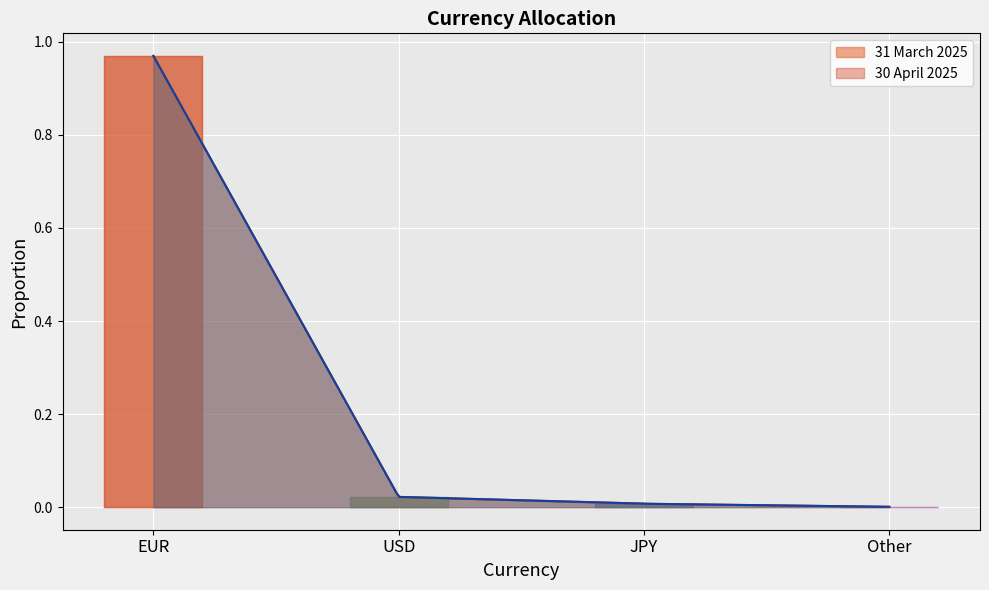

Reading right to left, list all the values displayed in this chart.

31 March 2025: 0.0	0.0	0.0	1.0
30 April 2025: 0.0	0.0	0.0	1.0